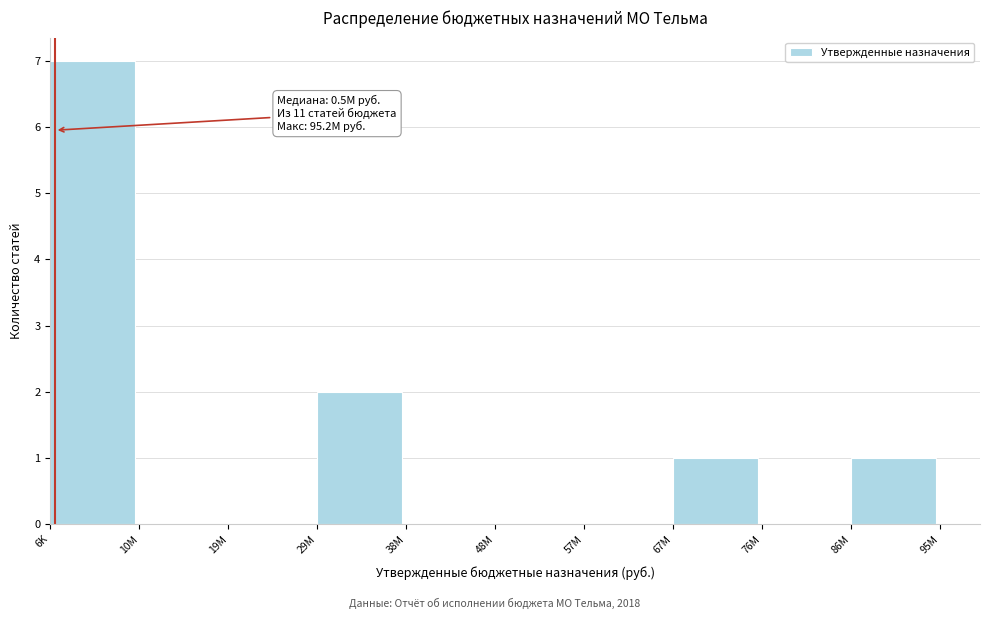

Reading left to right, list all the values displayed in this chart.

6K=7	10M=0	19M=0	29M=2	38M=0	48M=0	57M=0	67M=1	76M=0	86M=1